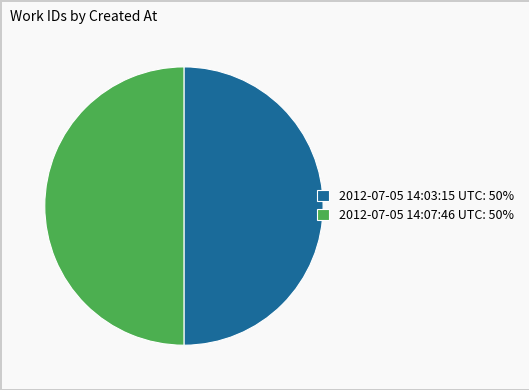

Approximately how many times larger is the value at 2012-07-05 14:03:15 UTC: 50% compared to 2012-07-05 14:07:46 UTC: 50%?

1.0